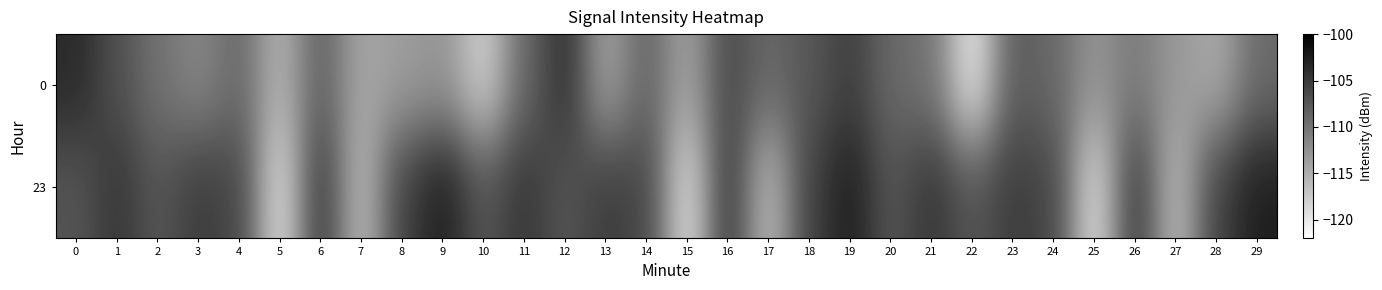

What is the smallest value displayed?

-120.1